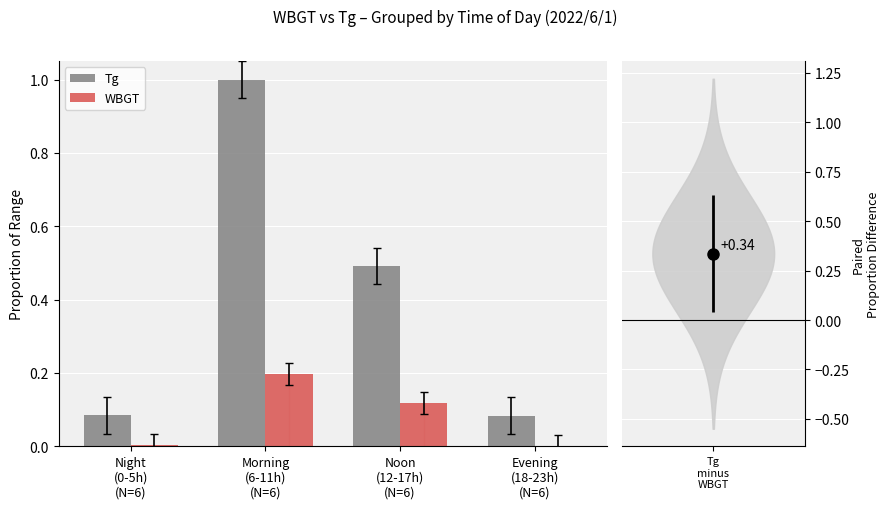

Rank the series by their average value, from lowest to highest.

WBGT, Tg